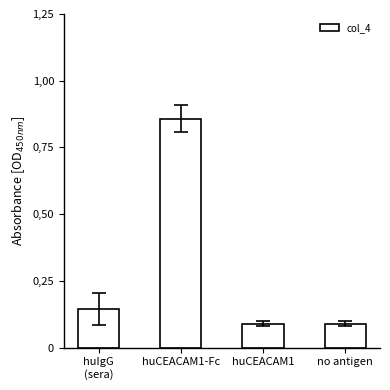

What is the value of the 4th bar from the left?

0.1